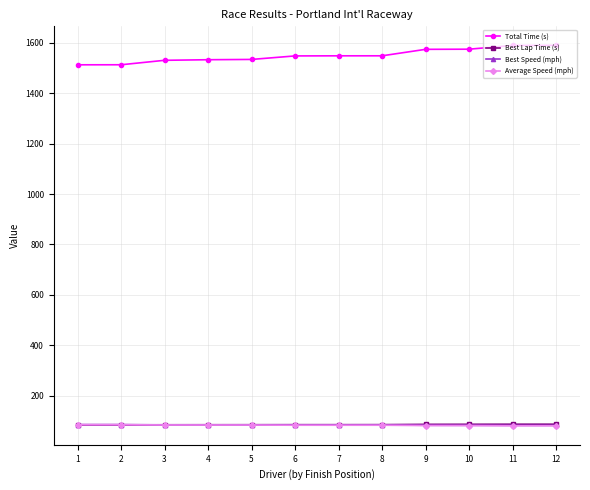

What is the lowest value of the Best Lap Time (s) series?

83.4